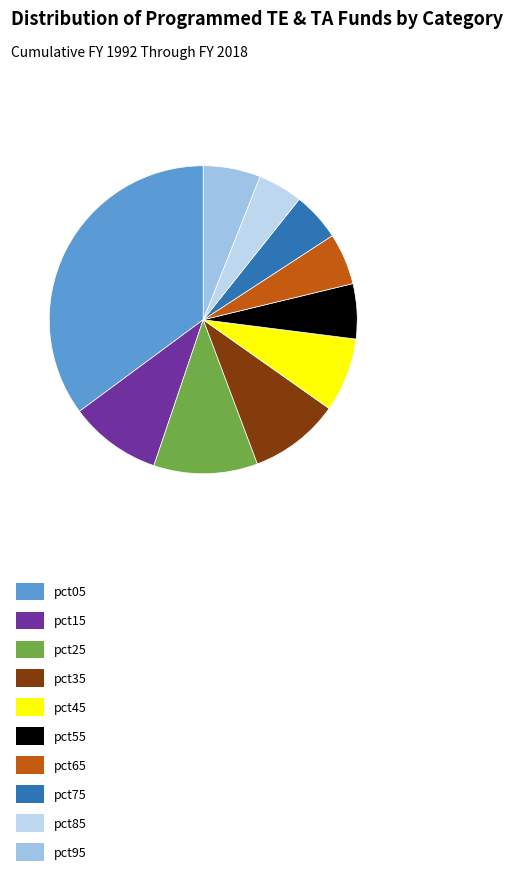

What is the change in value from pct35 to pct45?

-0.1